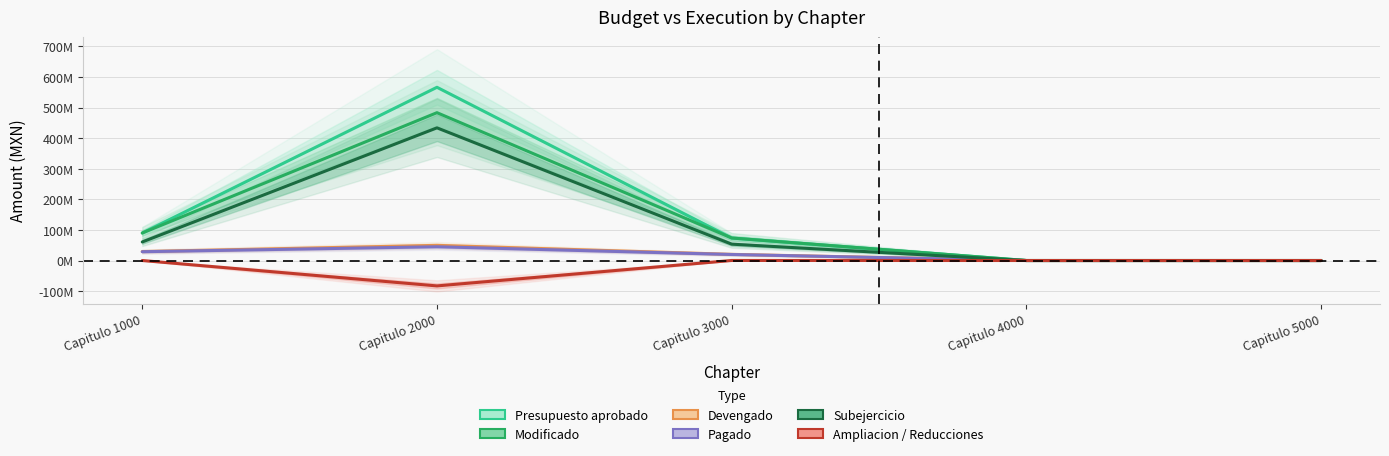

Reading left to right, what are all the values shown in this chart?

Presupuesto aprobado: 89958377	566578533	73463090	0	0
Modificado: 89958377	483527346	73620806	0	0
Devengado: 29260906	49601390	20166571	0	0
Pagado: 28778641	45001908	19709046	0	0
Subejercicio: 60697471	433925955	53454236	0	0
Ampliacion / Reducciones: 0	-83051187	157716	0	0